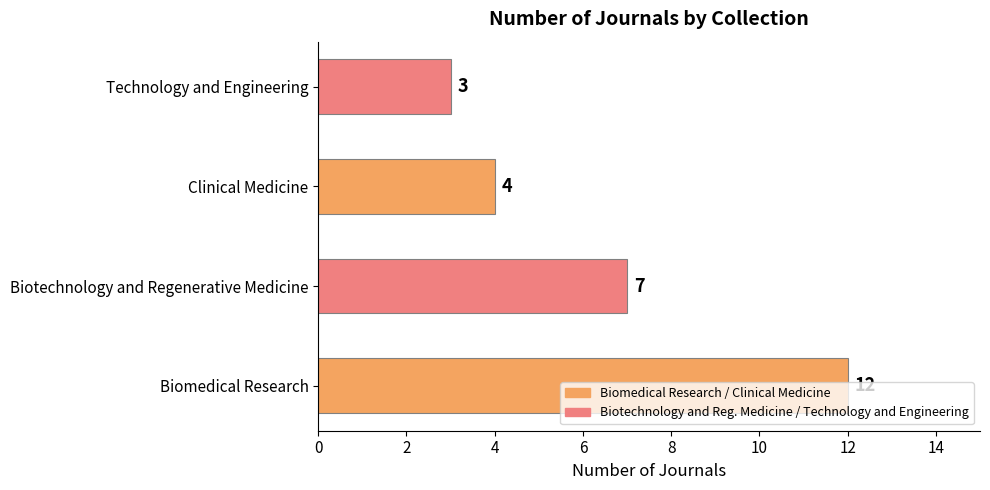

Which has a higher value, Technology and Engineering or Clinical Medicine?

Clinical Medicine